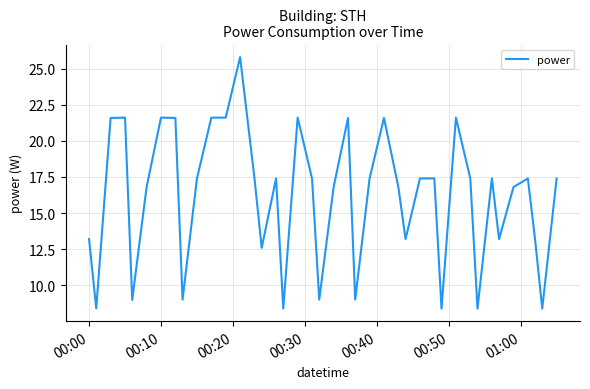

What is the minimum value shown in the chart?

8.4